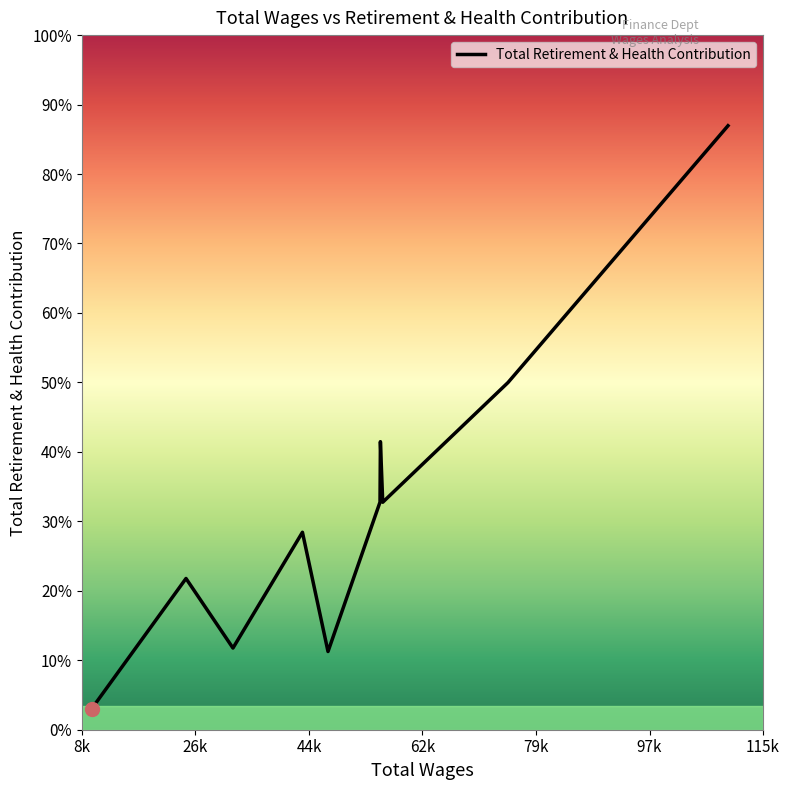

Is this an area chart (filled region under the line)?

Yes